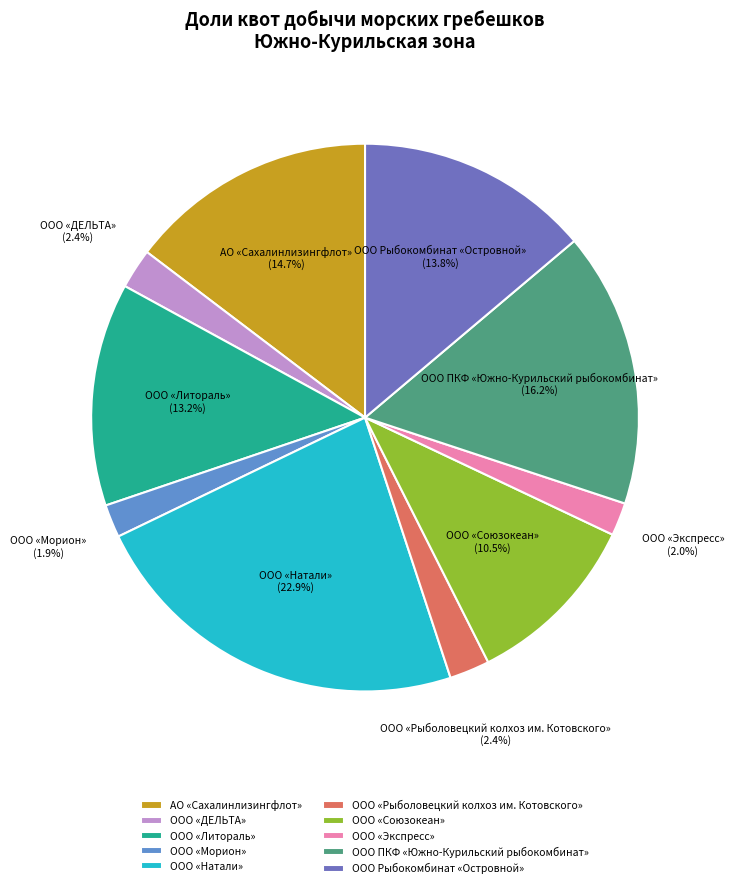

Which slice is the largest?

ООО «Натали»